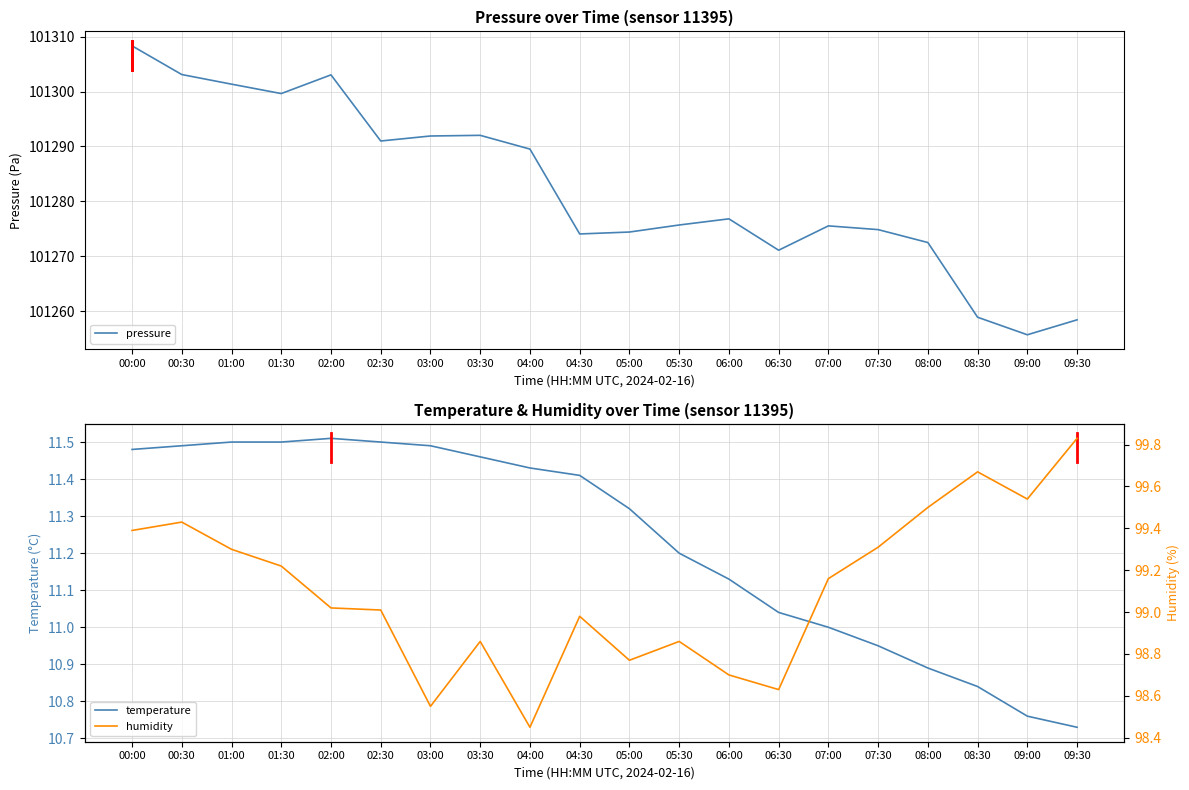

At how many categories does at least one series exceed 92937?

20